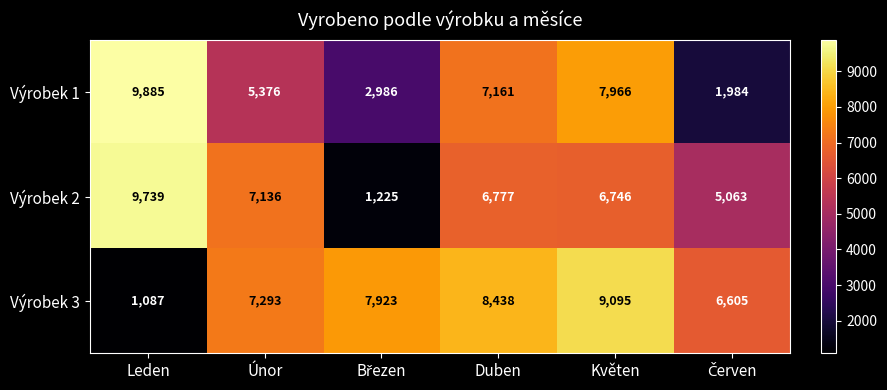

What is the sum of all Výrobek 1 values?

35358